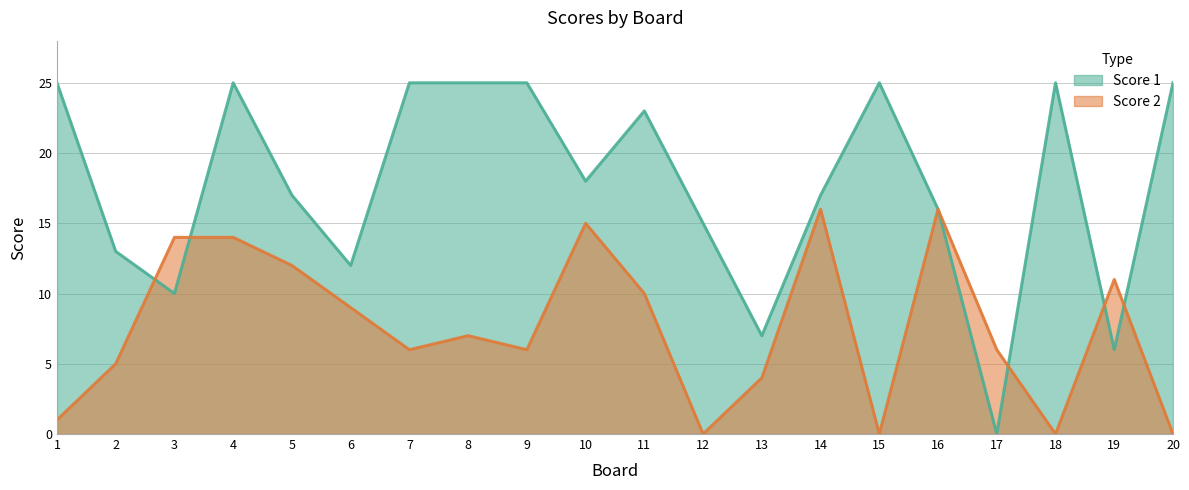

What are all the series names shown in the legend?

Score 1, Score 2